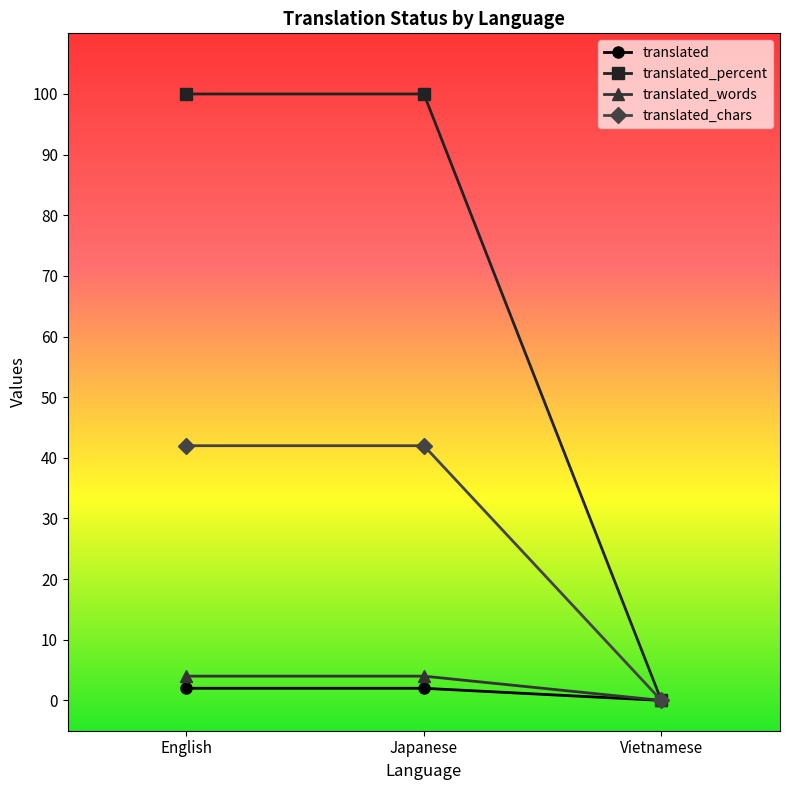

What is the label of the 2nd point from the left?

Japanese